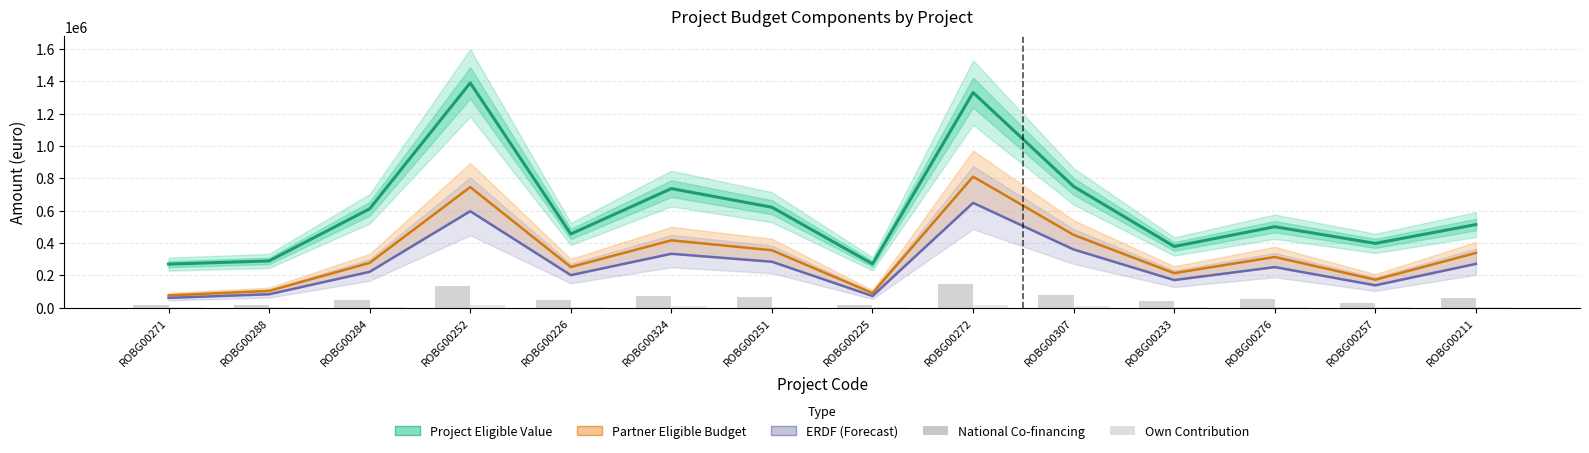

What is the difference between the maximum and second lowest values in the Project Eligible Value series?

1119738.7